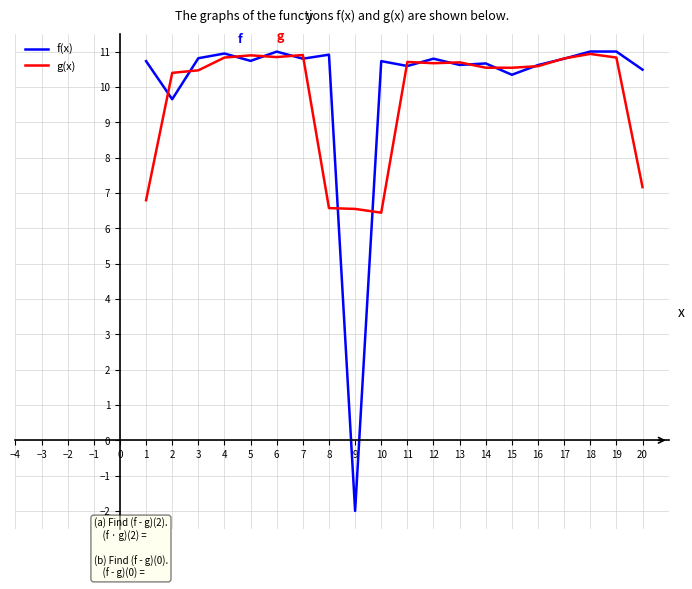

Which series has the widest spread of values?

f(x)